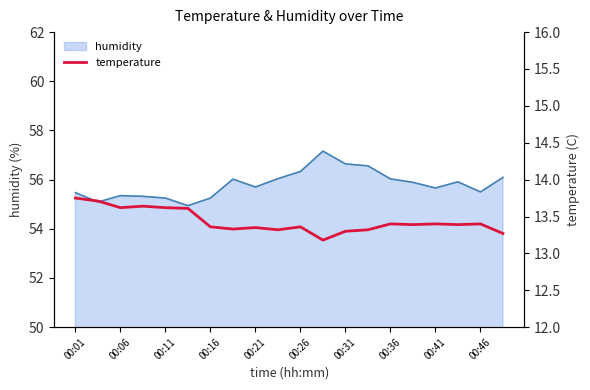

Reading left to right, extract all data points from this chart.

13.8	13.7	13.6	13.6	13.6	13.6	13.4	13.3	13.3	13.3	13.4	13.2	13.3	13.3	13.4	13.4	13.4	13.4	13.4	13.3